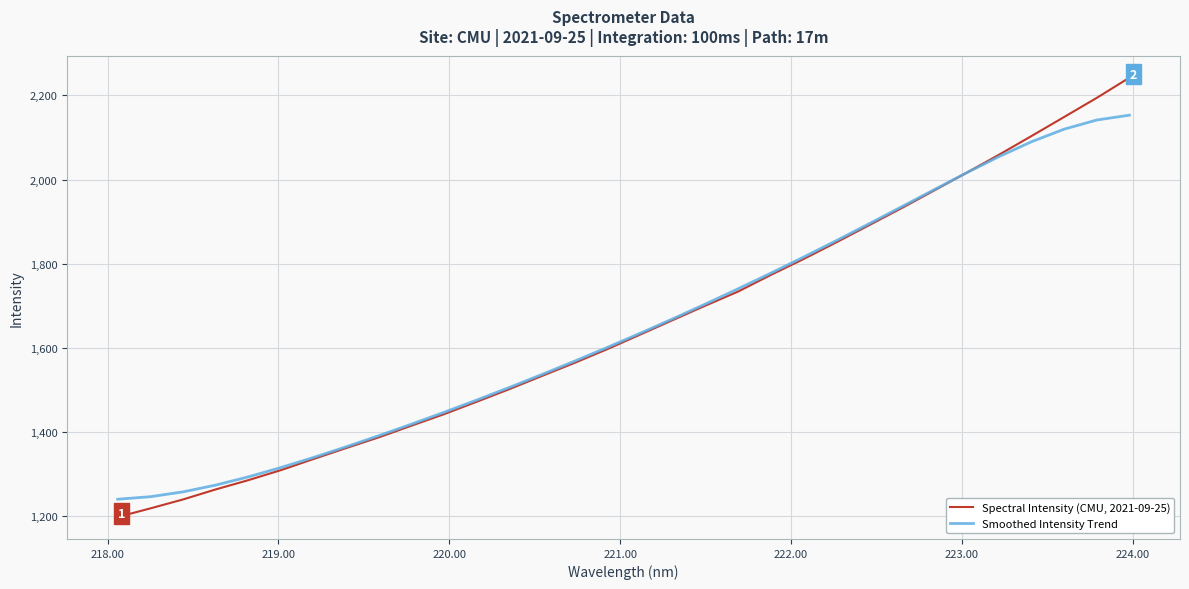

Rank the series by their maximum value, from highest to lowest.

Spectral Intensity (CMU, 2021-09-25), Smoothed Intensity Trend